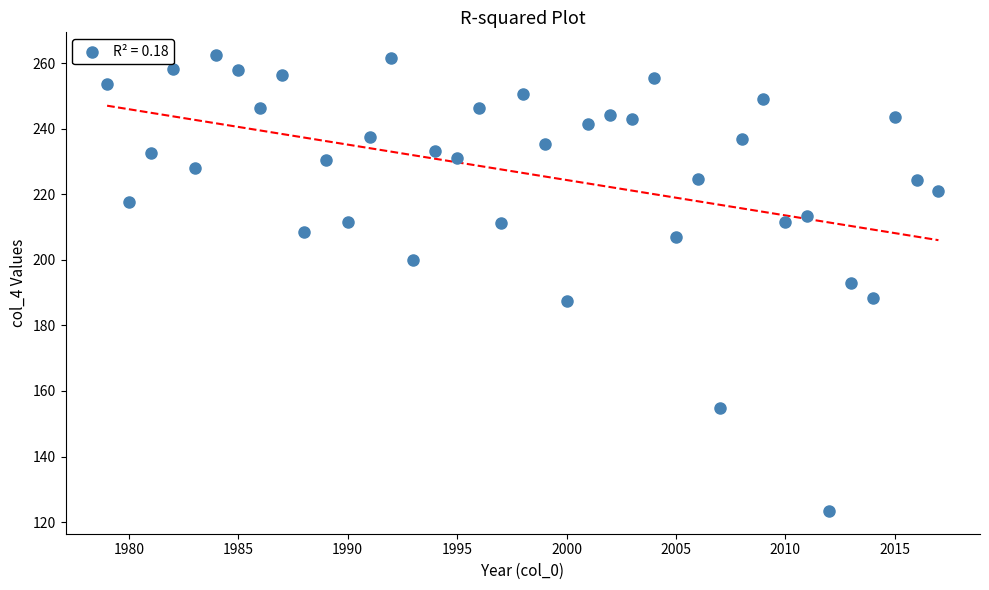

What is the range of X values (max minus min)?

38.0